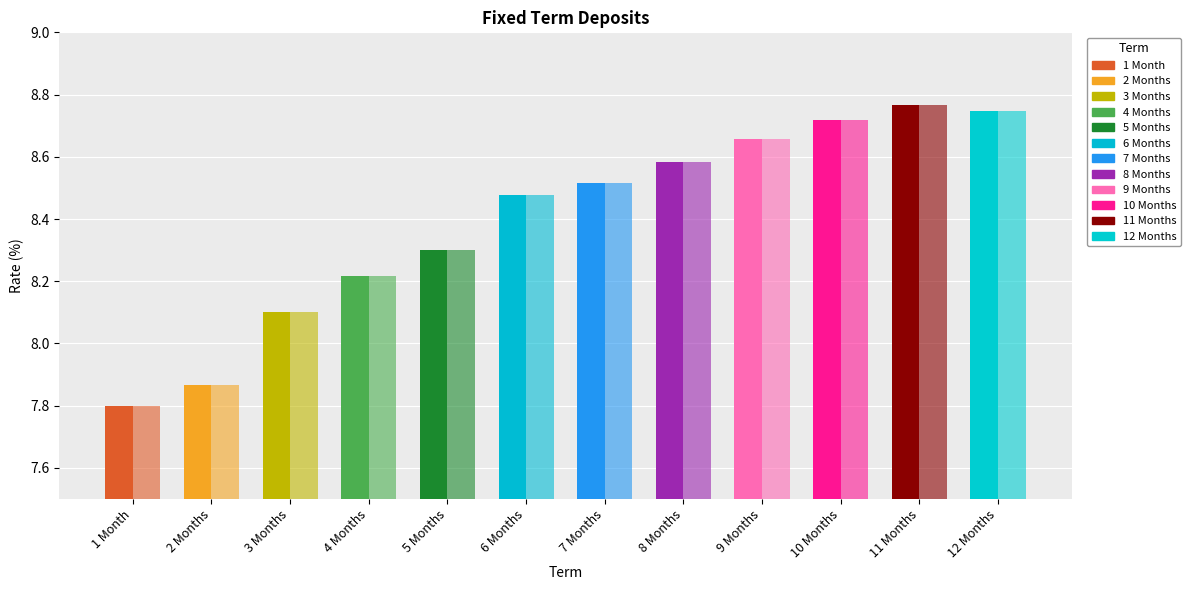

Which label corresponds to the largest value in the chart?

11 Months